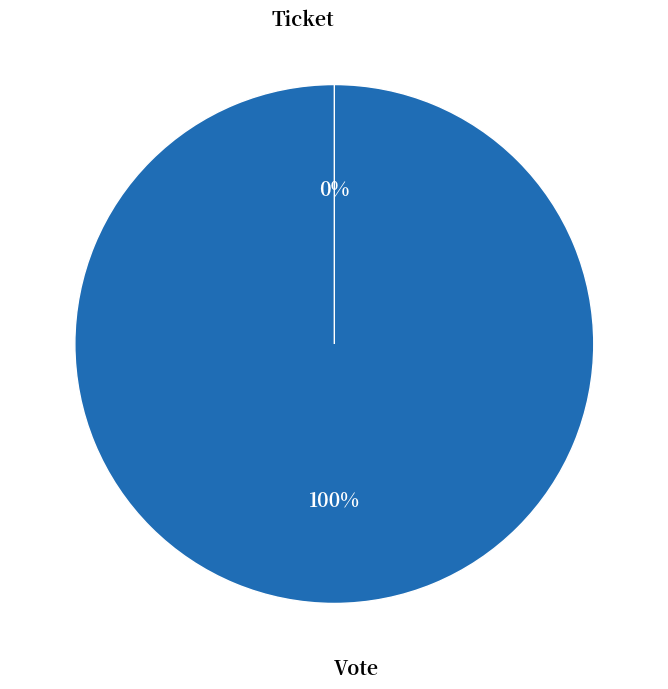

How many slices are in this pie chart?

2